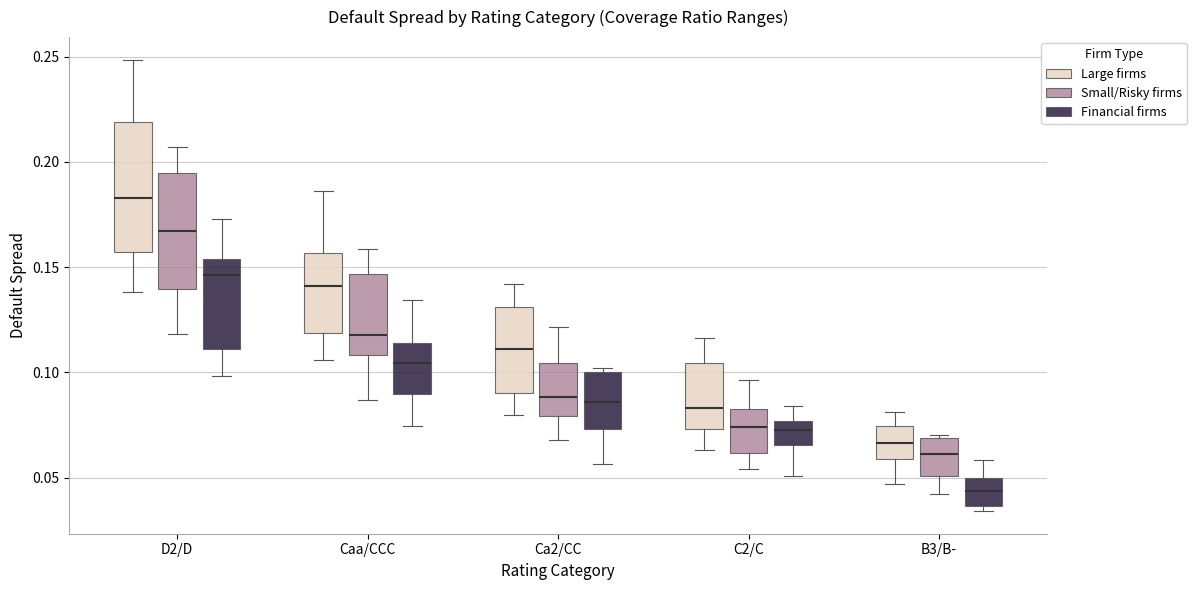

Reading left to right, read every box against the y-axis: the position of its median line, the range the box covers, and the ends of its whiskers. The values are not printed on the chart, so give them approximately, as read against the axis.

D2/D (Large firms): median 0.185, box 0.155 to 0.220, whiskers 0.140 to 0.250
D2/D (Small/Risky firms): median 0.165, box 0.140 to 0.195, whiskers 0.120 to 0.205
D2/D (Financial firms): median 0.145, box 0.110 to 0.155, whiskers 0.100 to 0.175
Caa/CCC (Large firms): median 0.140, box 0.120 to 0.155, whiskers 0.105 to 0.185
Caa/CCC (Small/Risky firms): median 0.120, box 0.110 to 0.145, whiskers 0.085 to 0.160
Caa/CCC (Financial firms): median 0.105, box 0.090 to 0.115, whiskers 0.075 to 0.135
Ca2/CC (Large firms): median 0.110, box 0.090 to 0.130, whiskers 0.080 to 0.140
Ca2/CC (Small/Risky firms): median 0.090, box 0.080 to 0.105, whiskers 0.070 to 0.120
Ca2/CC (Financial firms): median 0.085, box 0.075 to 0.100, whiskers 0.055 to 0.100 (just above the box's upper edge)
C2/C (Large firms): median 0.085, box 0.075 to 0.105, whiskers 0.065 to 0.115
C2/C (Small/Risky firms): median 0.075, box 0.060 to 0.085, whiskers 0.055 to 0.095
C2/C (Financial firms): median 0.075 (inside the box), box 0.065 to 0.075, whiskers 0.050 to 0.085
B3/B- (Large firms): median 0.065, box 0.060 to 0.075, whiskers 0.045 to 0.080
B3/B- (Small/Risky firms): median 0.060, box 0.050 to 0.070, whiskers 0.040 to 0.070 (just above the box's upper edge)
B3/B- (Financial firms): median 0.045, box 0.035 to 0.050, whiskers 0.035 (just below the box's lower edge) to 0.060